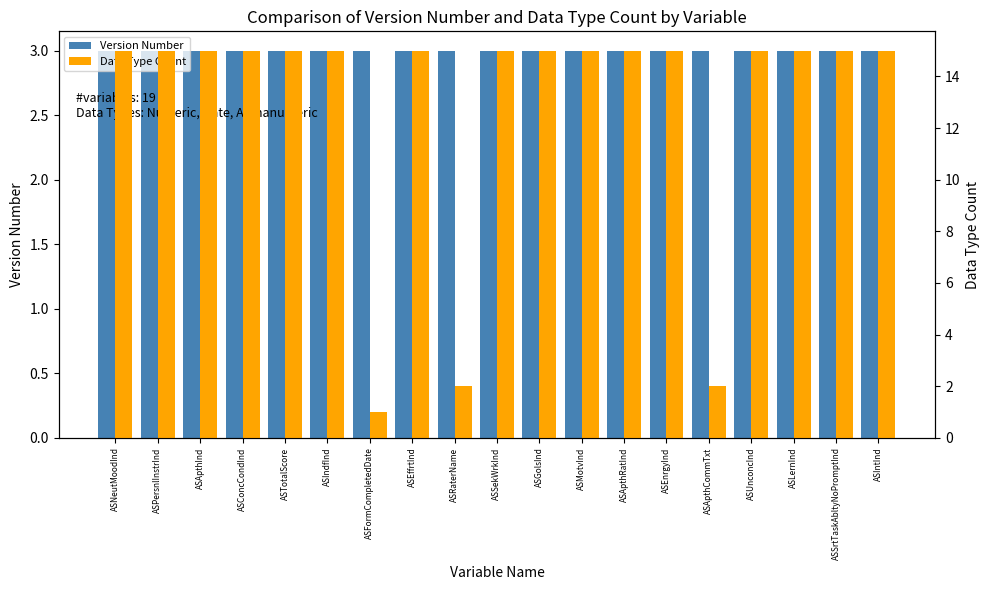

Count the number of data series in this chart.

2